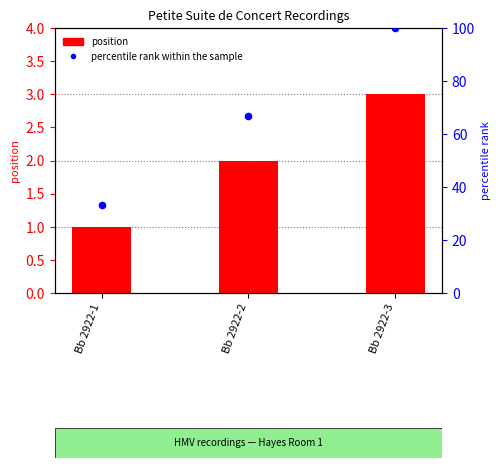

Which series reaches the maximum Y coordinate?

percentile rank within the sample